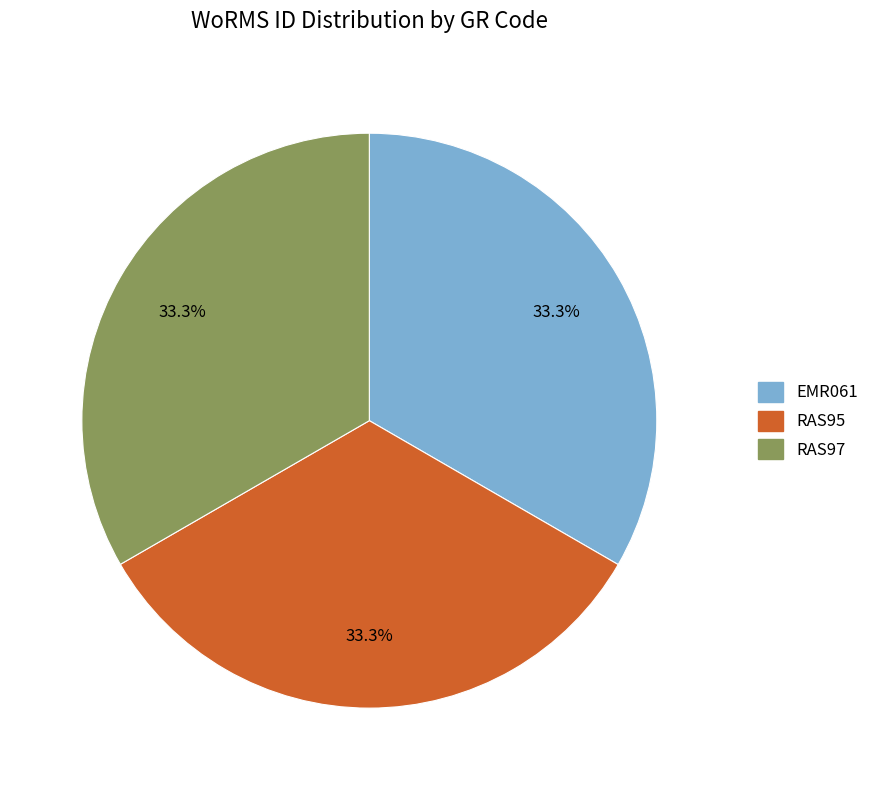

What percentage do EMR061 and RAS97 together represent?

66.7%